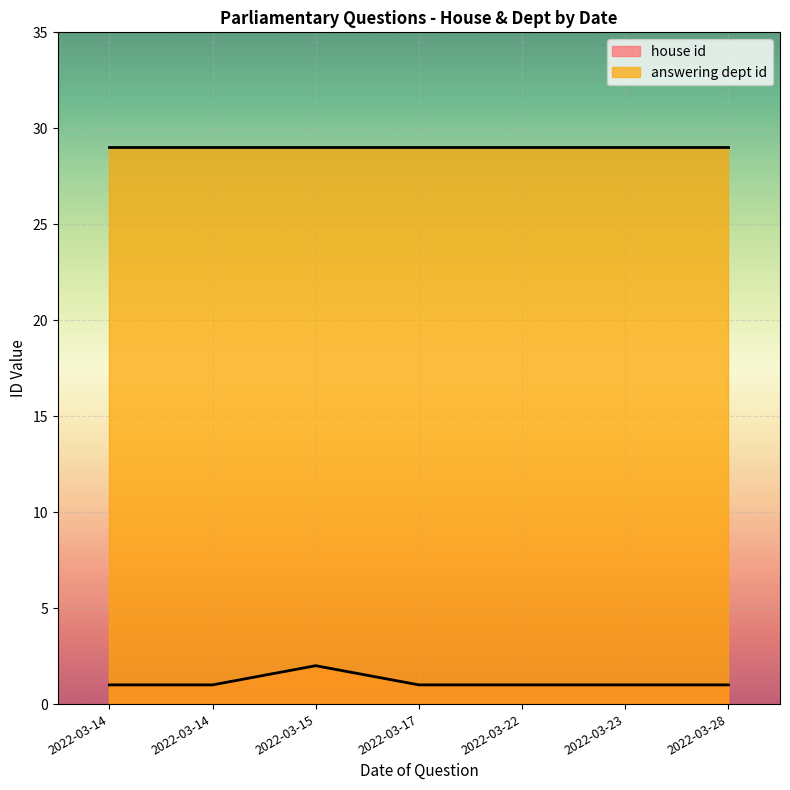

Count the house id values in the range 1 to 2.

7